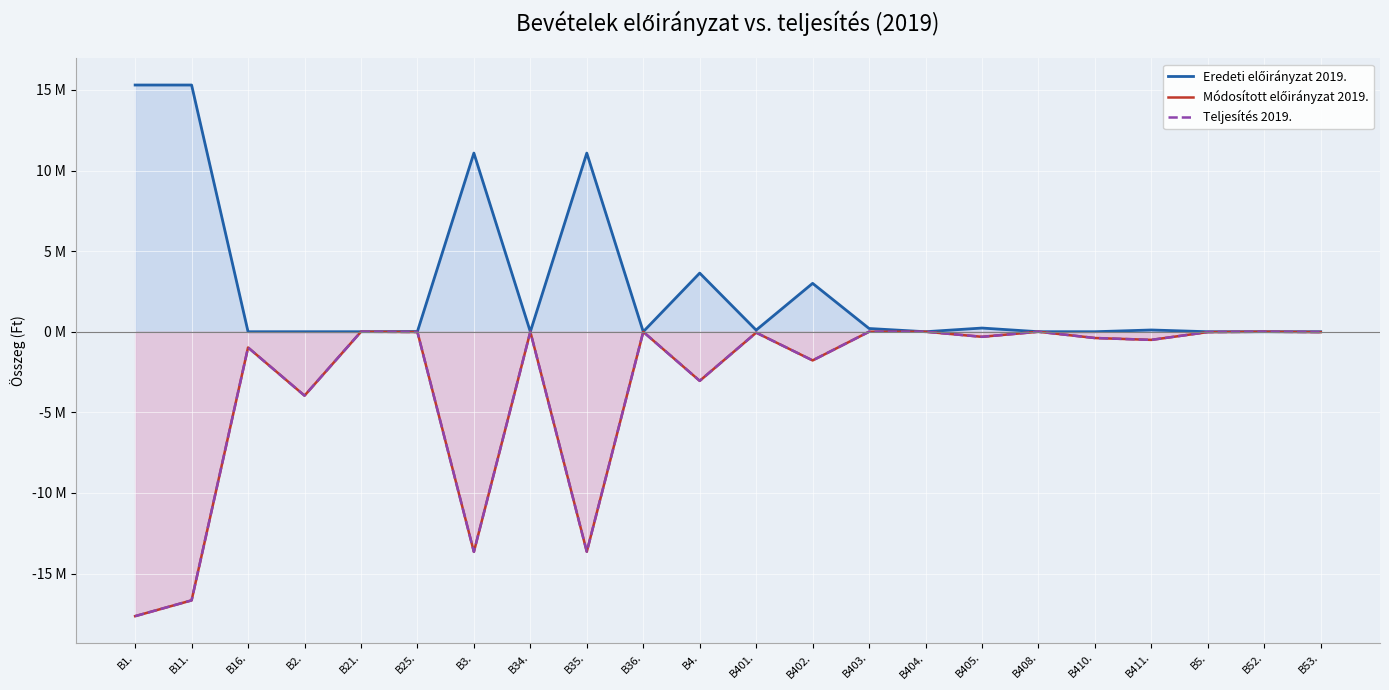

Rank the series by their maximum value, from highest to lowest.

Eredeti előirányzat 2019., Módosított előirányzat 2019., Teljesítés 2019.